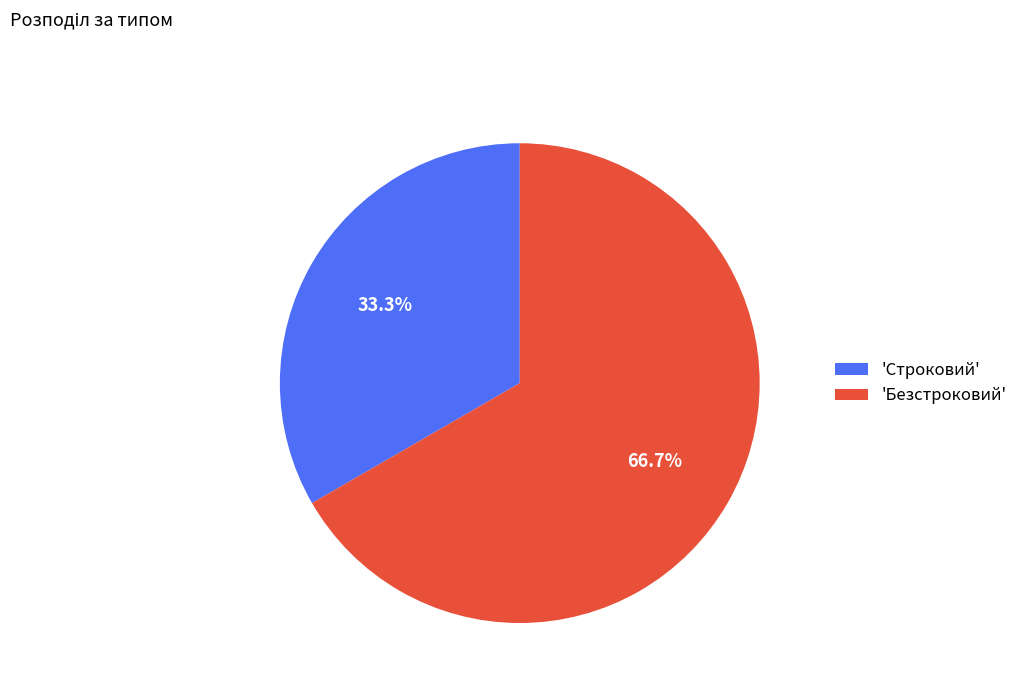

Rank the categories by value from highest to lowest.

'Безстроковий', 'Строковий'